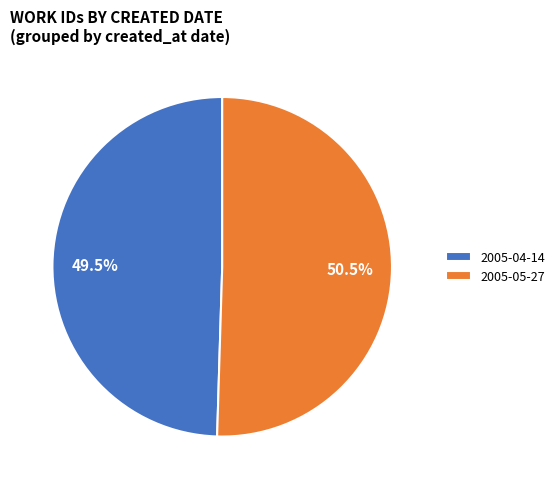

What percentage is NOT represented by 2005-05-27?

49.5%